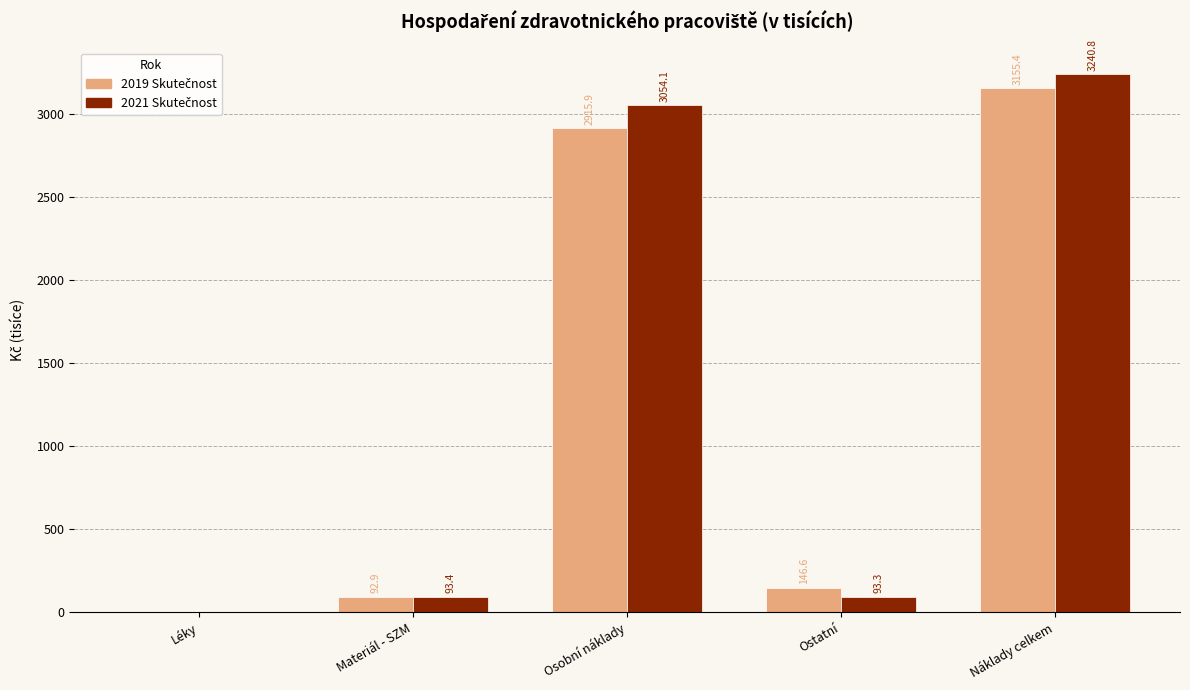

At which category is the sum across all series the highest?

Náklady celkem